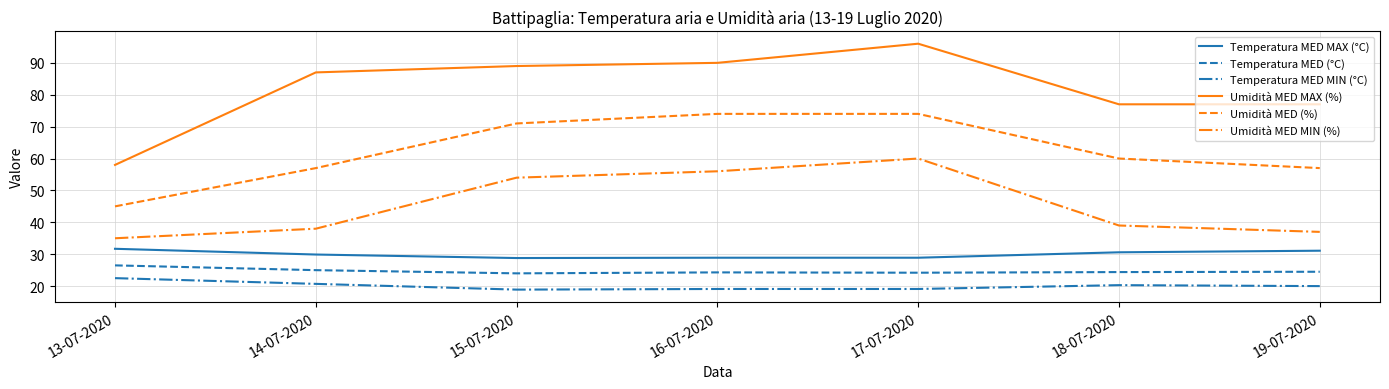

What is the maximum value for Temperatura MED MAX (°C)?

31.7